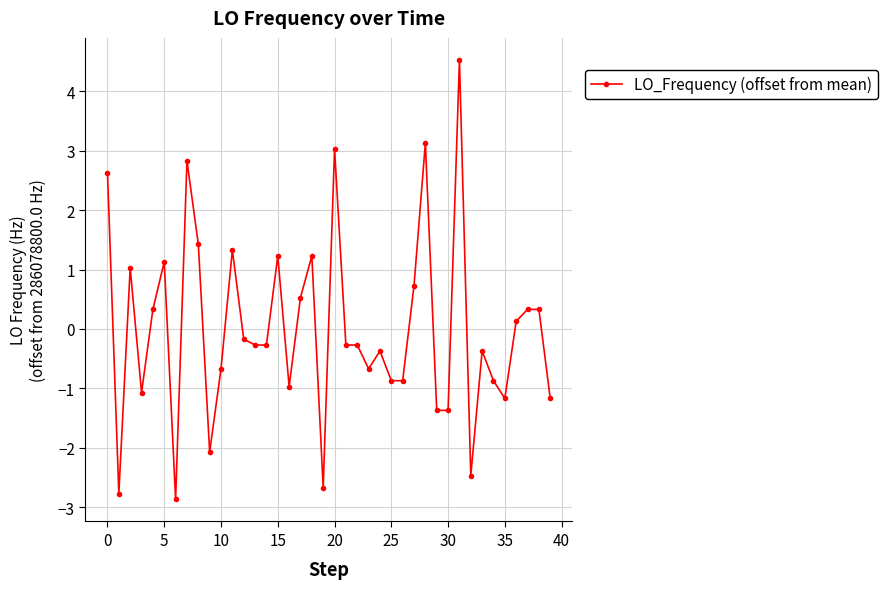

What is the minimum value shown in the chart?

-2.9